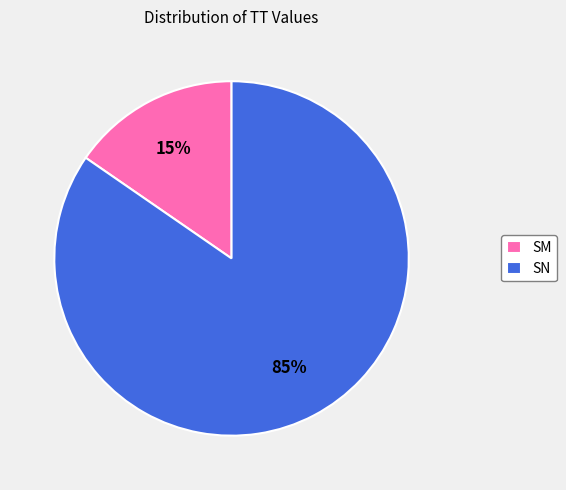

To the nearest percent, what is the average slice percentage?

50%